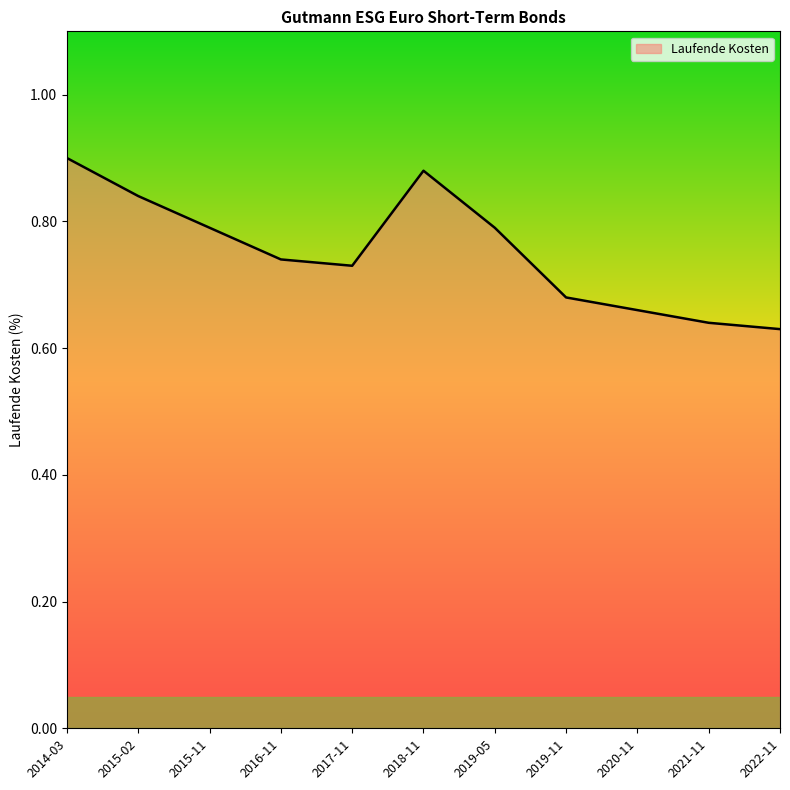

Which category has the lowest value across all series?

2022-11